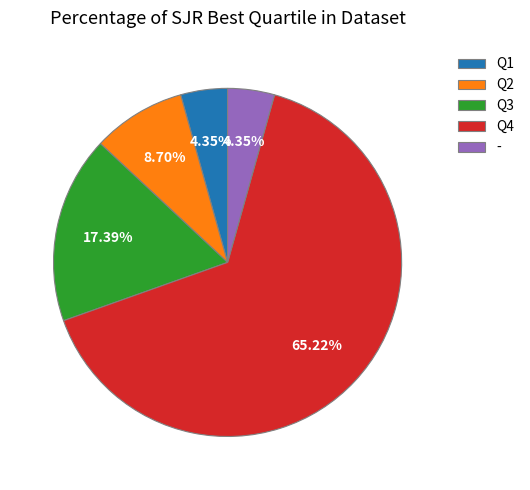

What is the majority slice?

Q4